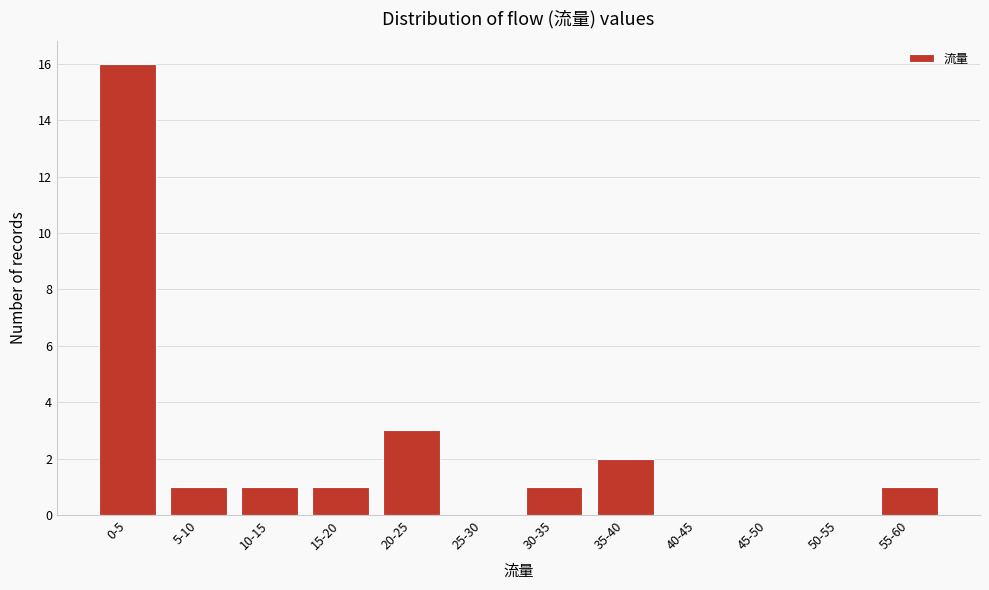

Reading right to left, transcribe all the data shown in this chart.

55-60=1	50-55=0	45-50=0	40-45=0	35-40=2	30-35=1	25-30=0	20-25=3	15-20=1	10-15=1	5-10=1	0-5=16